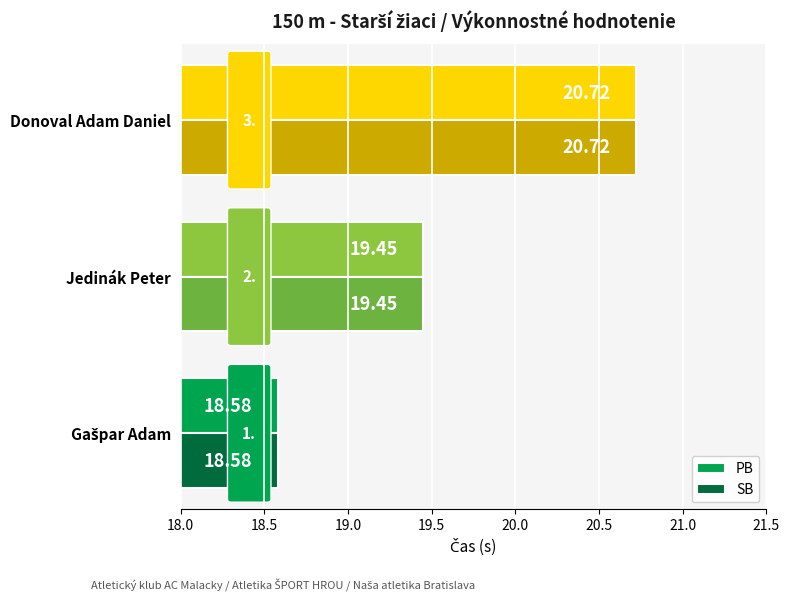

What are all the series names shown in the legend?

PB, SB